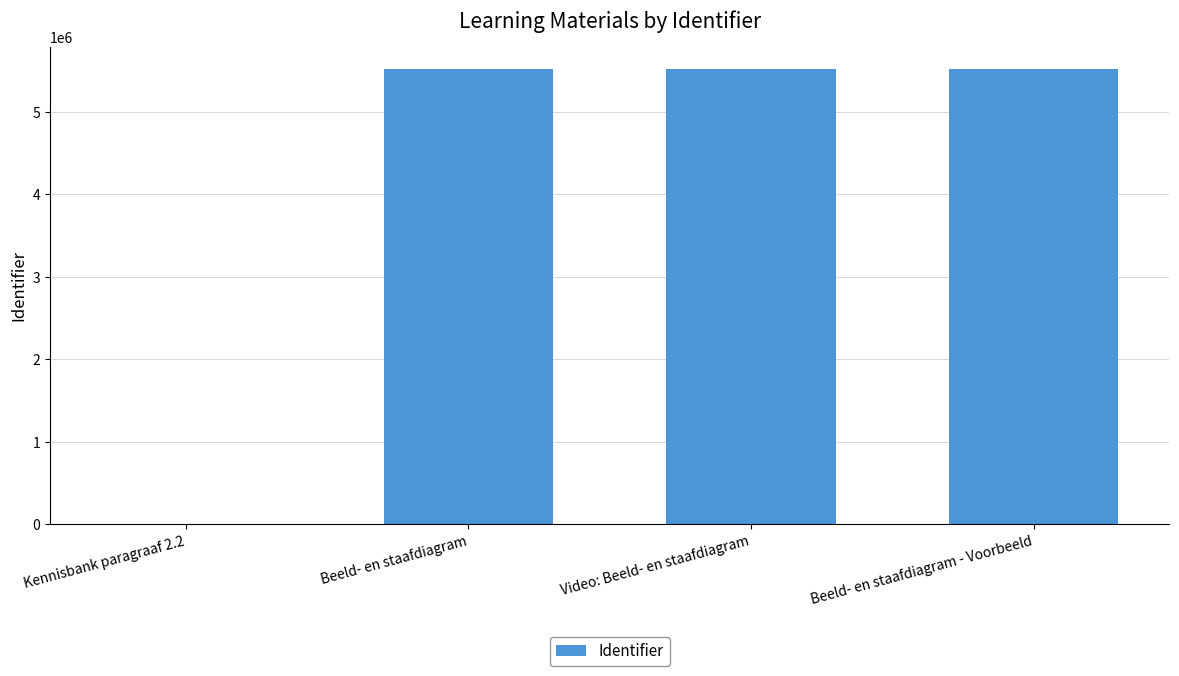

True or false: the data shows 8968322 at Beeld- en staafdiagram.

False